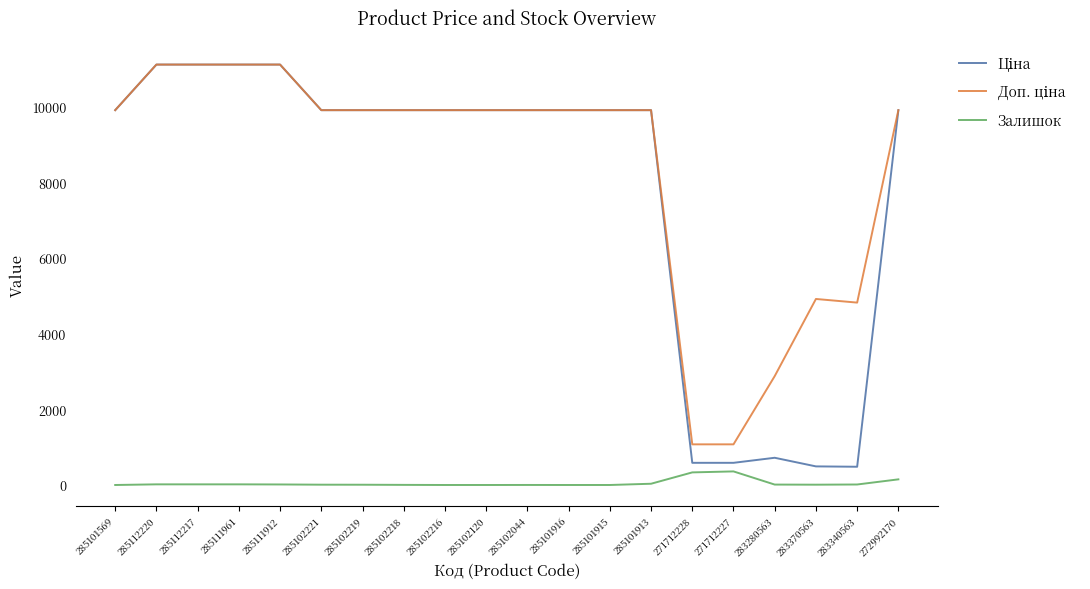

What is the maximum value shown in the chart?

11113.6